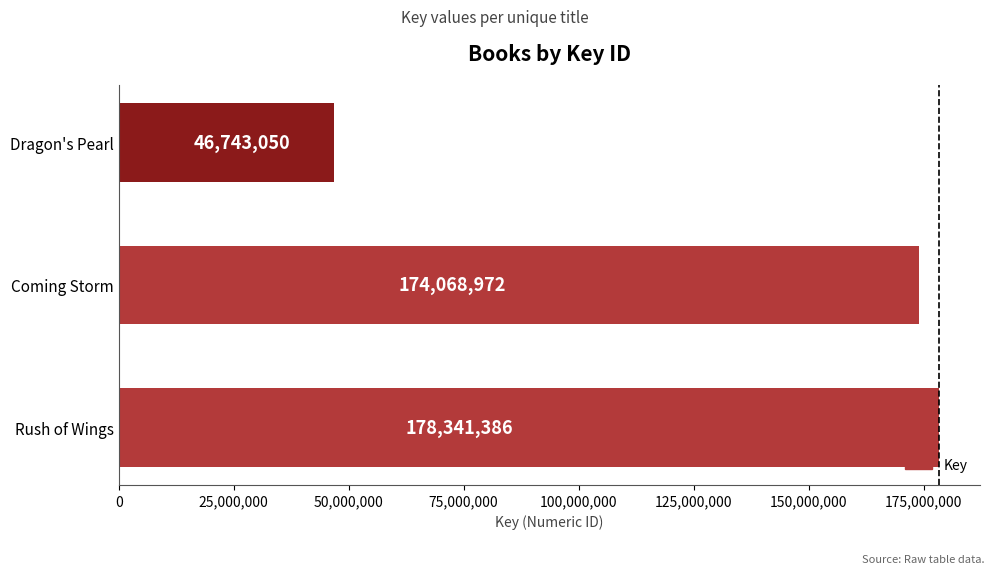

Reading bottom to top, transcribe all the data shown in this chart.

178341386	174068972	46743050